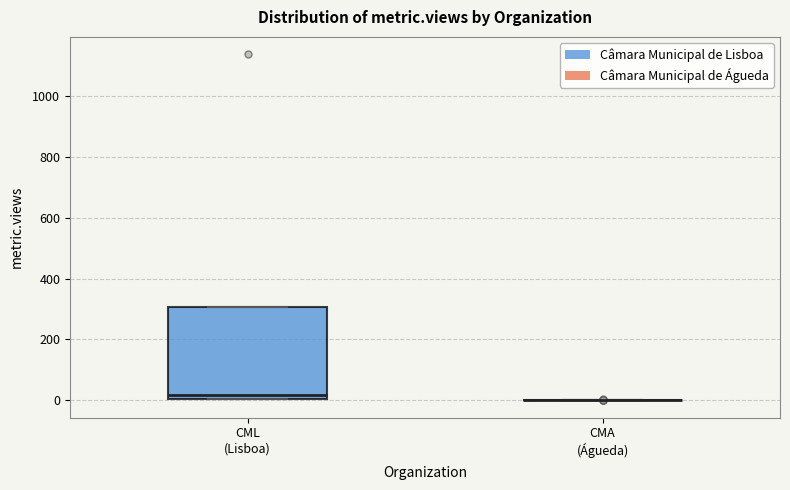

Comparing the boxes themselves (not the whiskers), which one is the tallest?

CML (Lisboa)